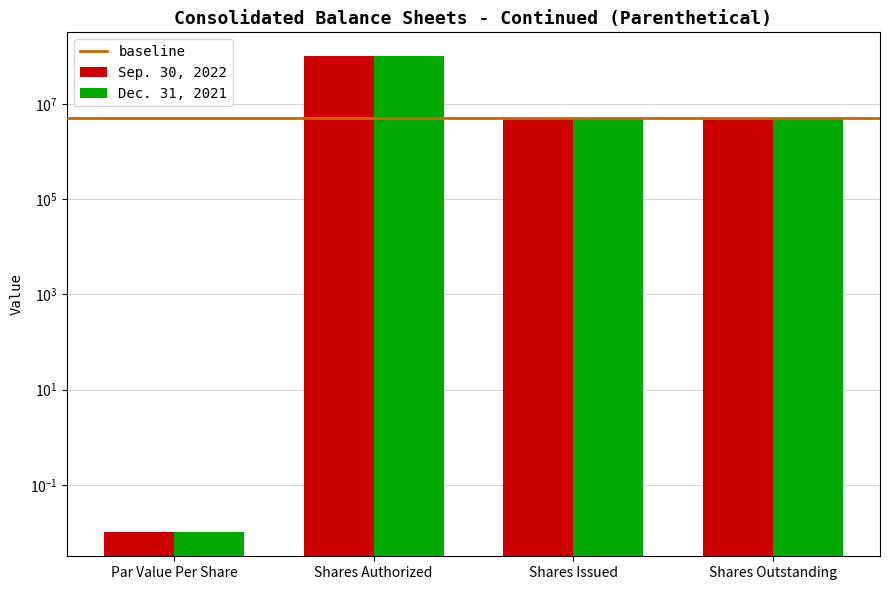

At how many categories does at least one series exceed 9819132?

1